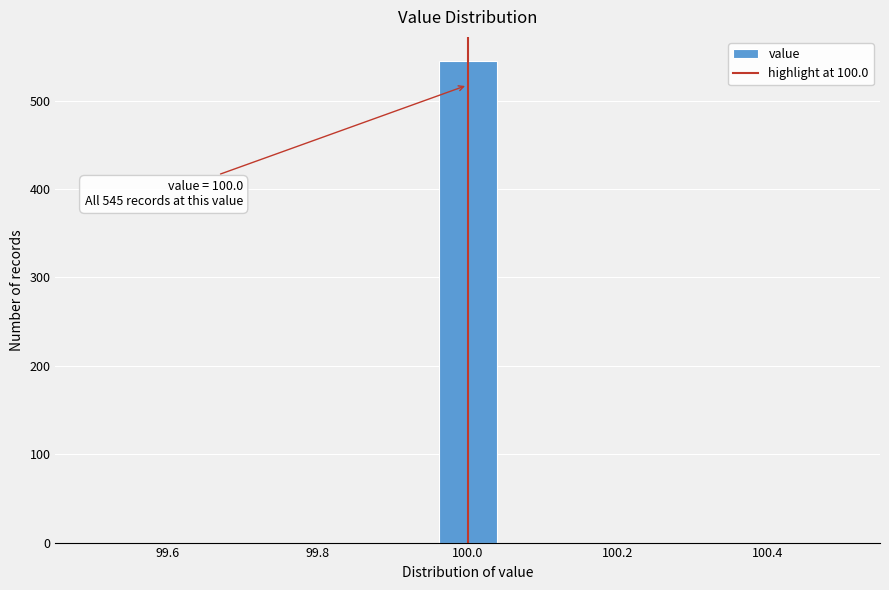

Read against the x-axis, roughly where is the centre of the tallest bar?

100.00